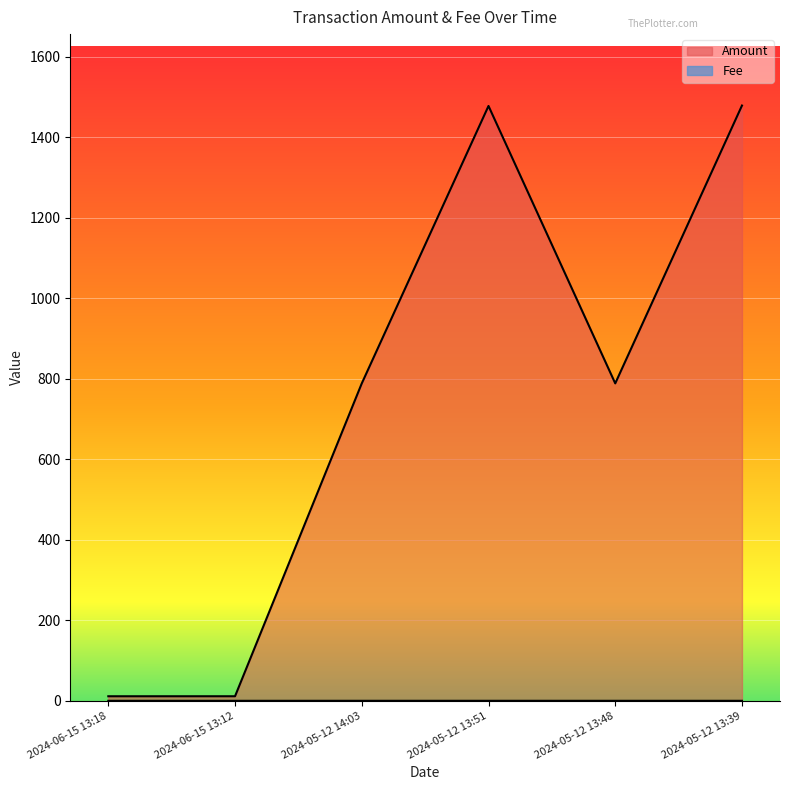

Which has a higher value, 2024-06-15 13:18 or 2024-05-12 13:48?

2024-05-12 13:48